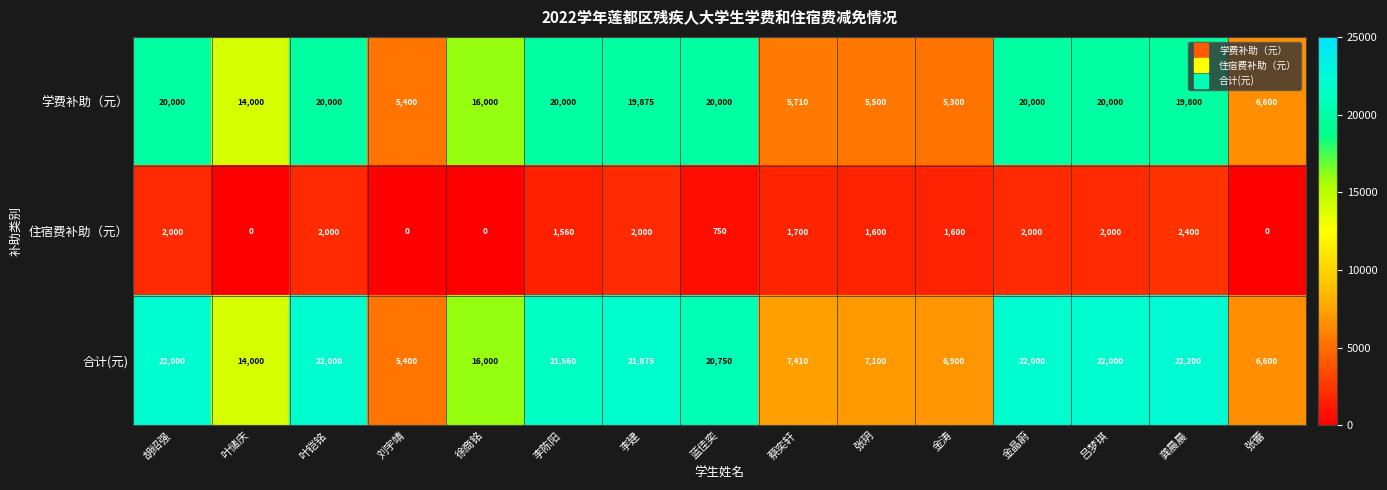

What is the maximum value shown in the chart?

22200